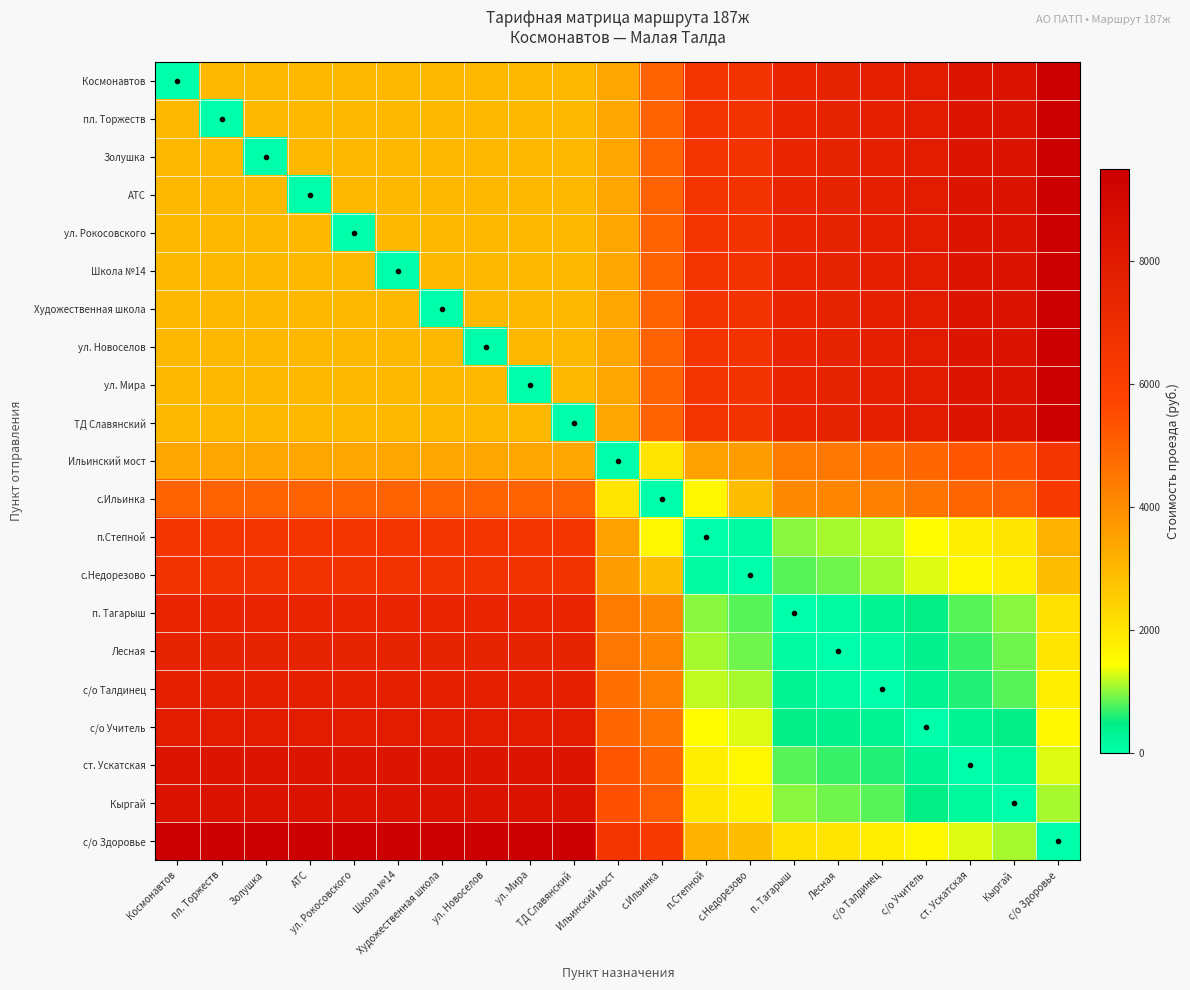

Which category has the lowest value across all series?

Космонавтов